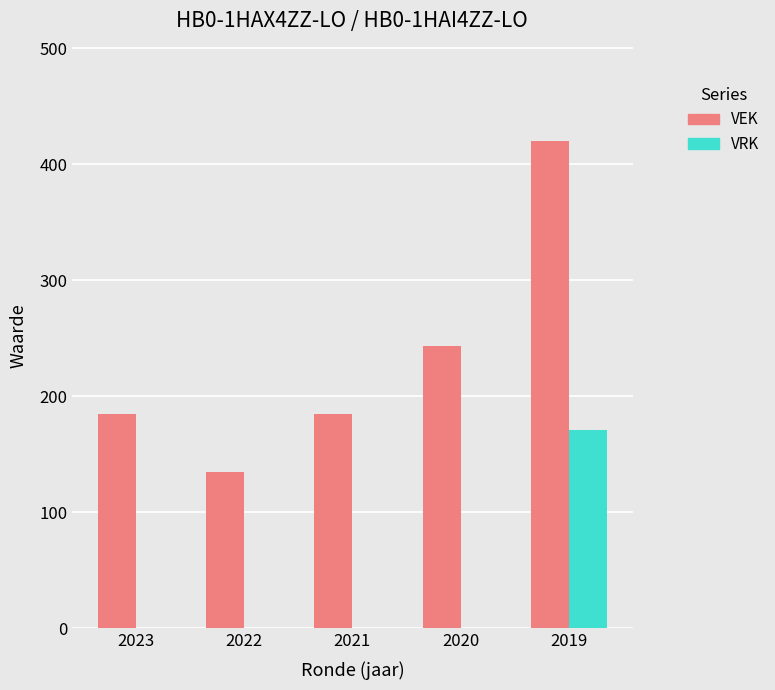

Are the bars grouped side by side (vs. stacked)?

Yes